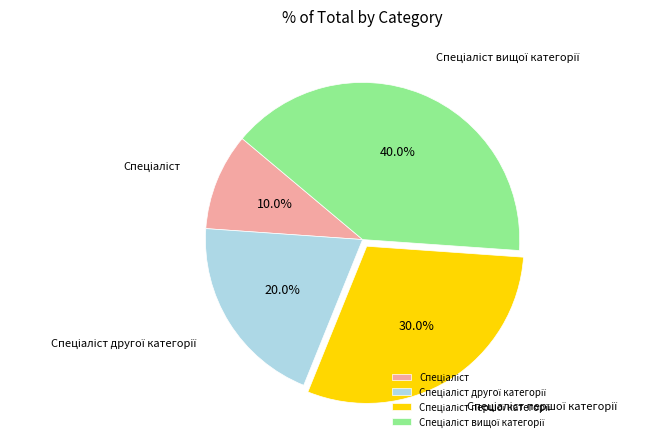

Does any single category account for the majority?

No